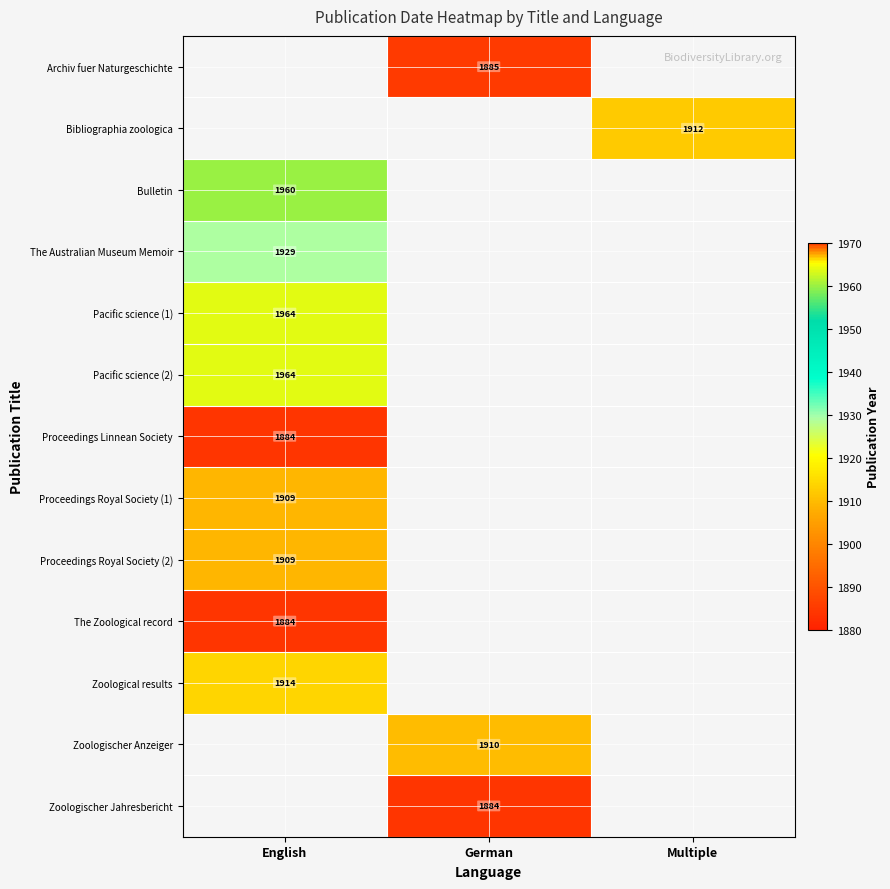

Count the number of categories in the chart.

3